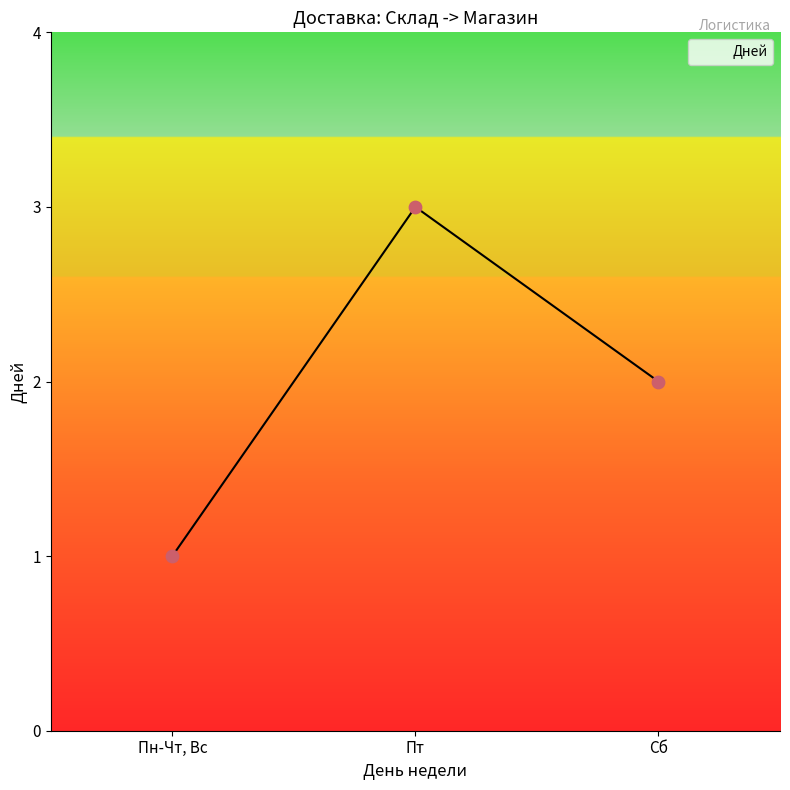

Approximately how many times larger is the value at Сб compared to Пт?

0.7